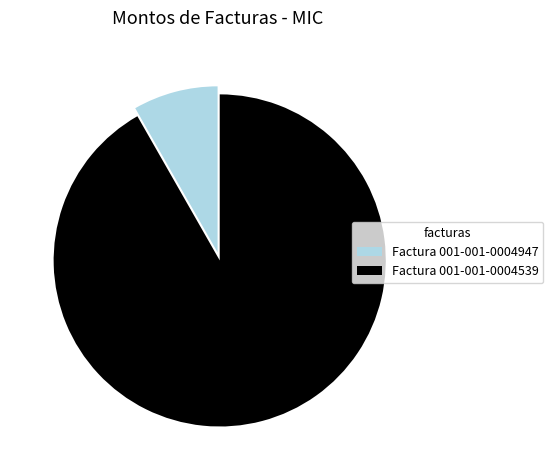

Rank the categories by value from highest to lowest.

Factura 001-001-0004539, Factura 001-001-0004947